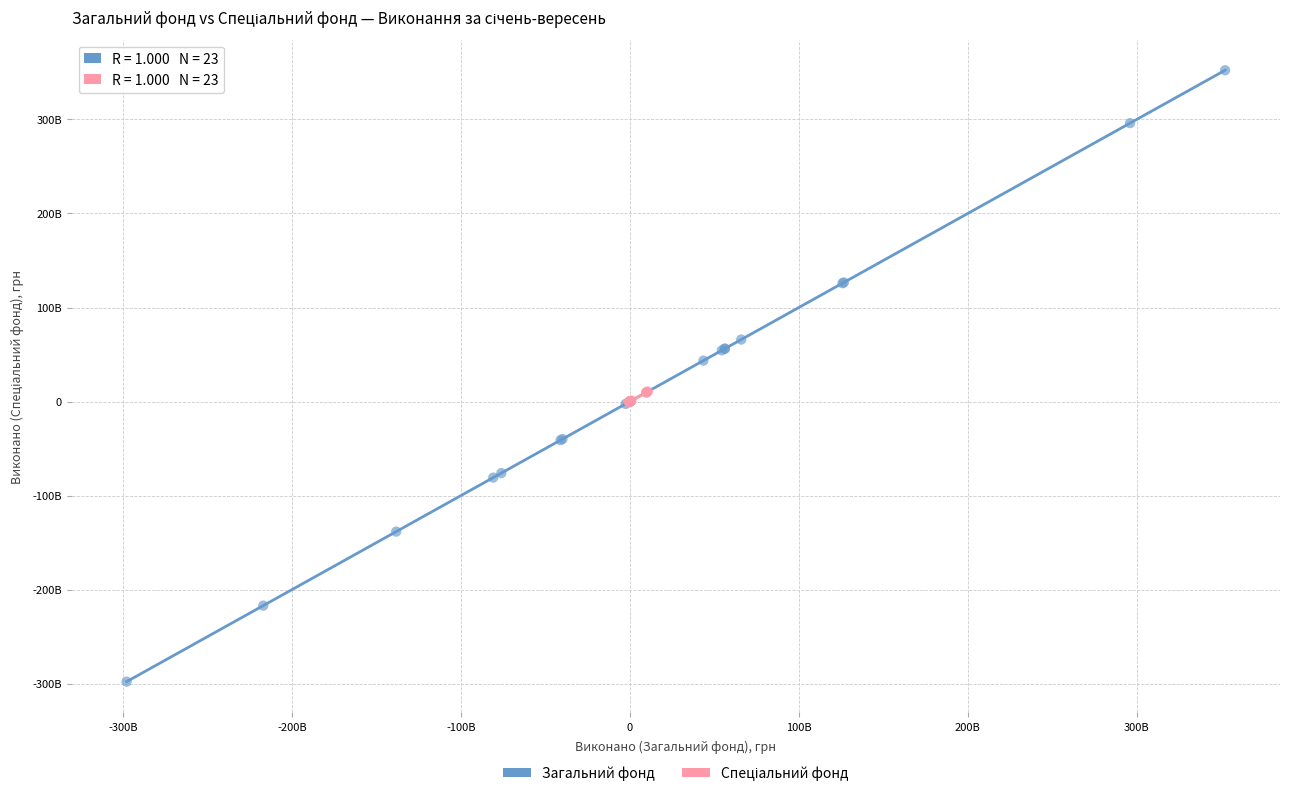

Which series has the largest Y range (max minus min)?

Загальний фонд